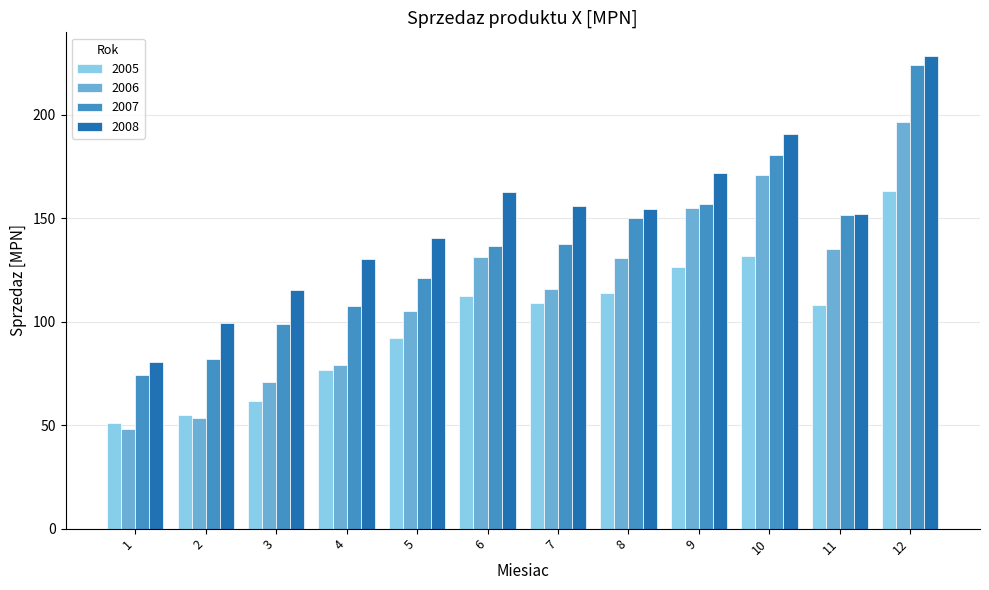

Which series changed the most between 7 and 10?

2006